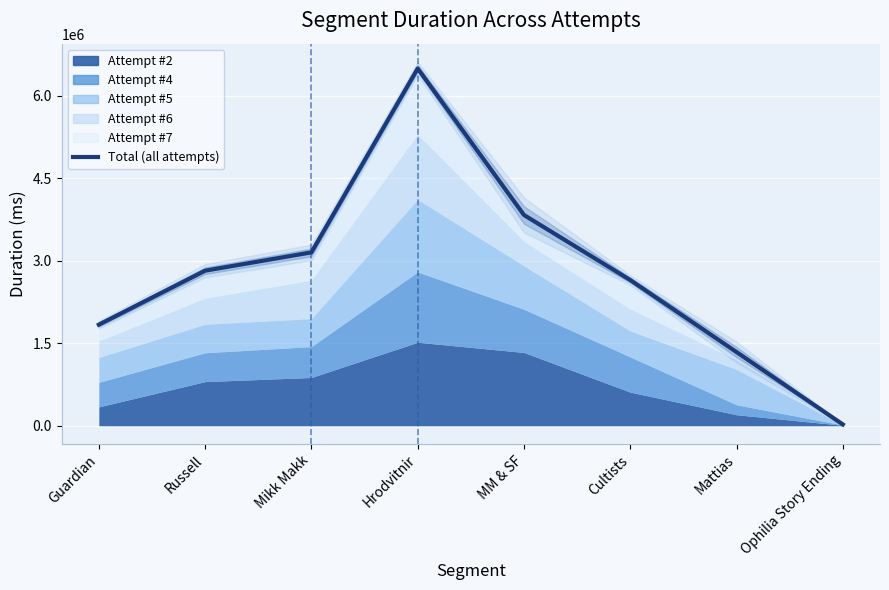

True or false: the data shows 5005302 at Russell.

False